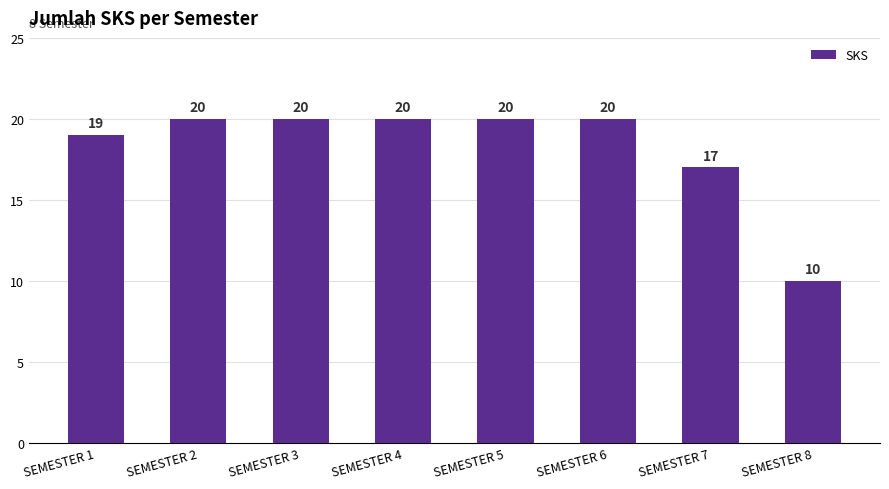

Which has a higher value, SEMESTER 8 or SEMESTER 5?

SEMESTER 5